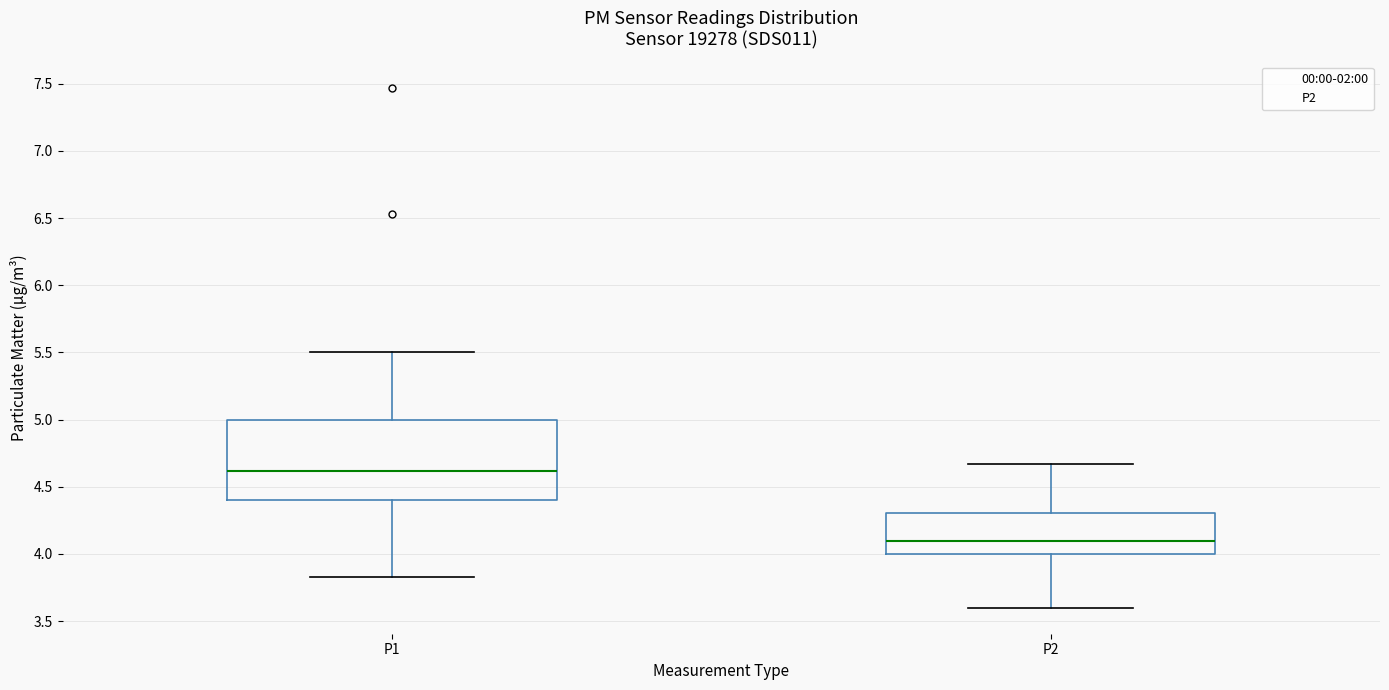

Which box's median line is the highest?

P1